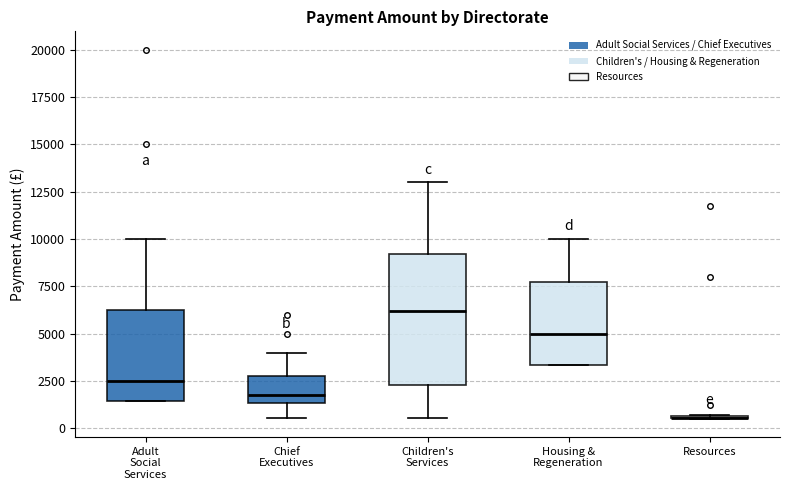

Where does the upper whisker of the box for Chief Executives end on the y-axis? The values are not printed on the chart, so give them approximately, as read against the axis.

4000